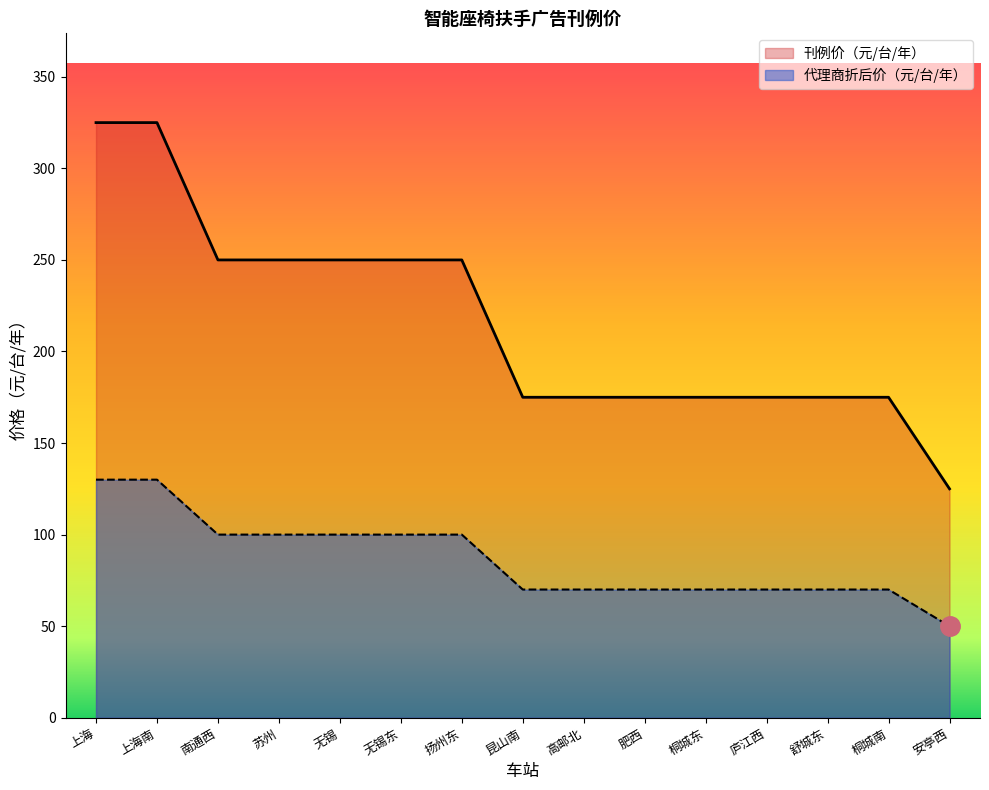

Which has a higher value, 无锡 or 庐江西?

无锡